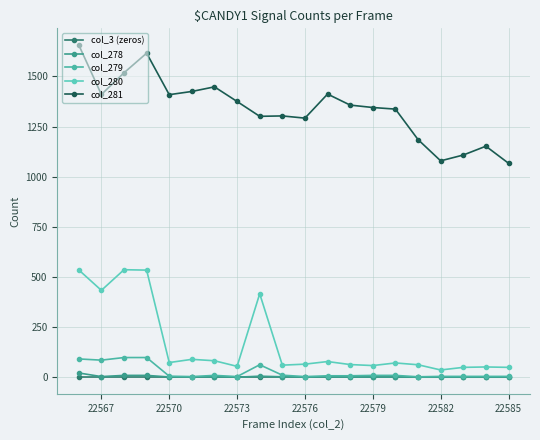

At how many categories does at least one series exceed 12?

20